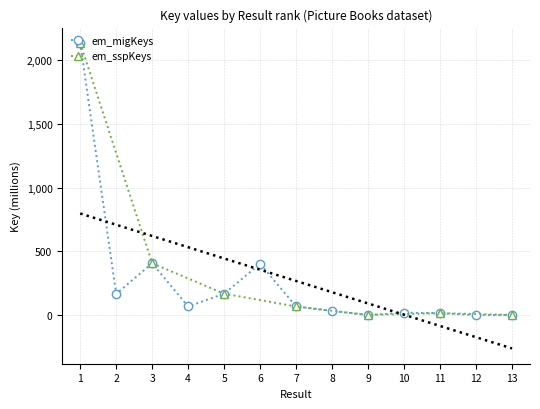

How many points are lower than both their immediate neighbors (excluding endpoints)?

4